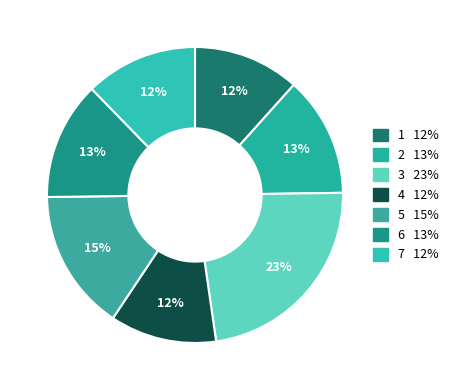

Count the number of slices in the pie.

7